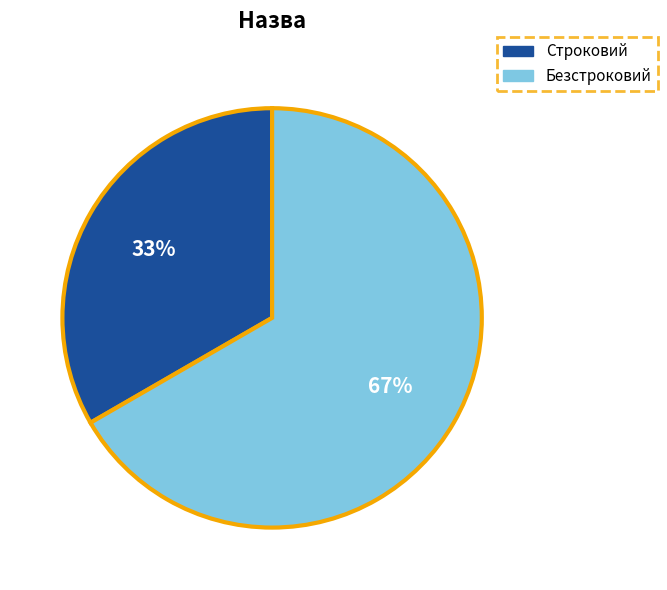

To the nearest percent, what is the average slice percentage?

50%